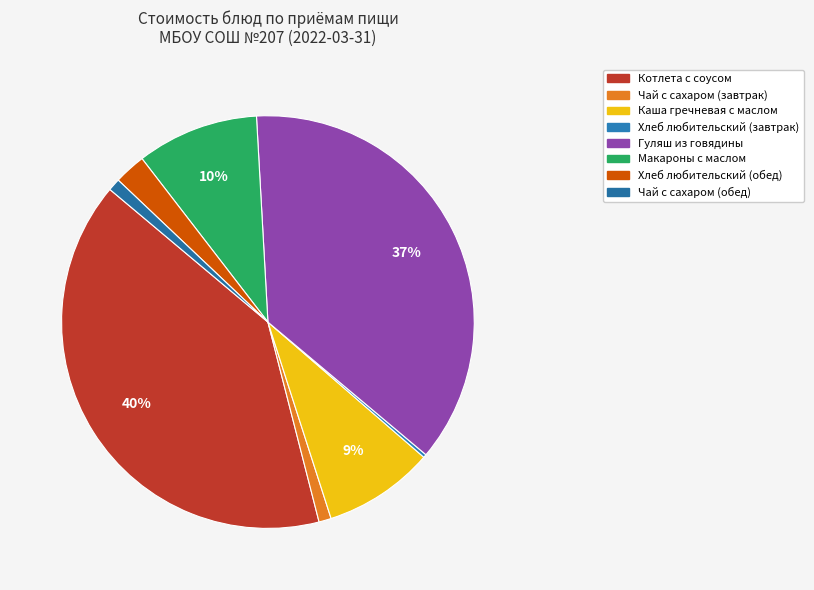

True or false: Хлеб любительский (завтрак) accounts for 0% of the total.

True